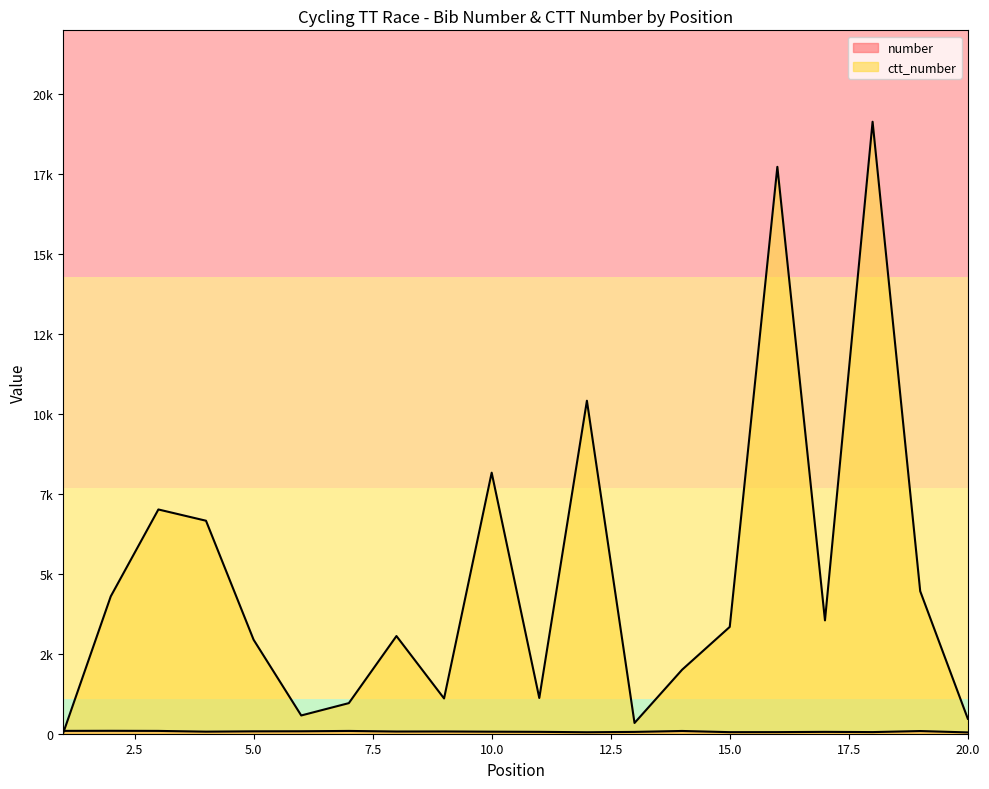

At which category does number reach its first local valley?

4